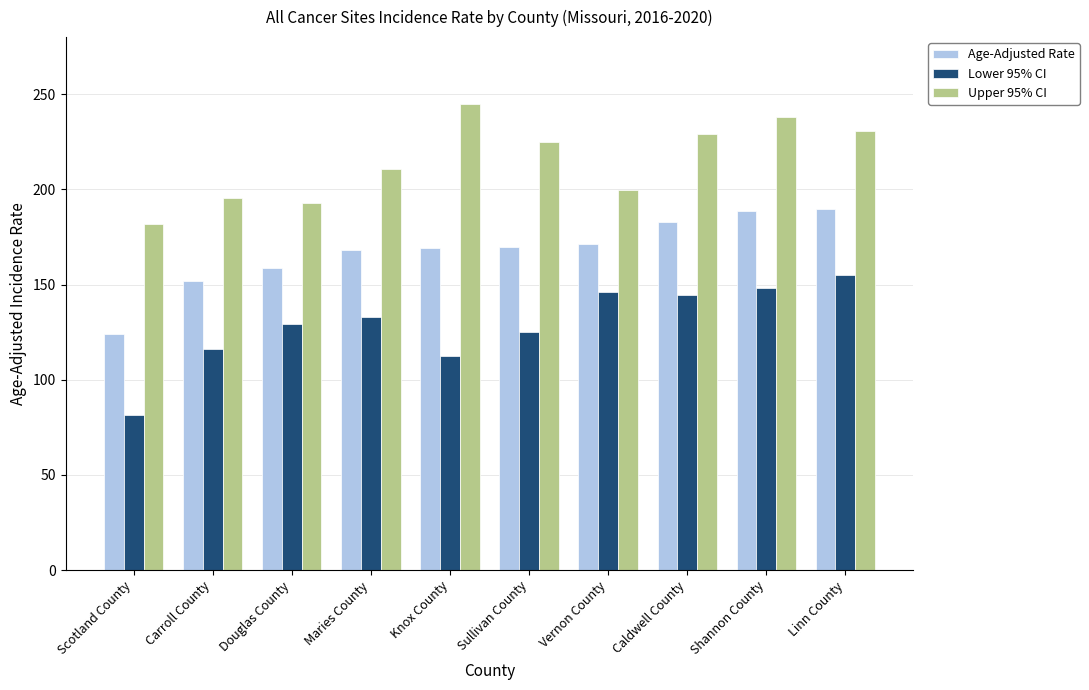

Read the Upper 95% CI value at Scotland County.

181.7